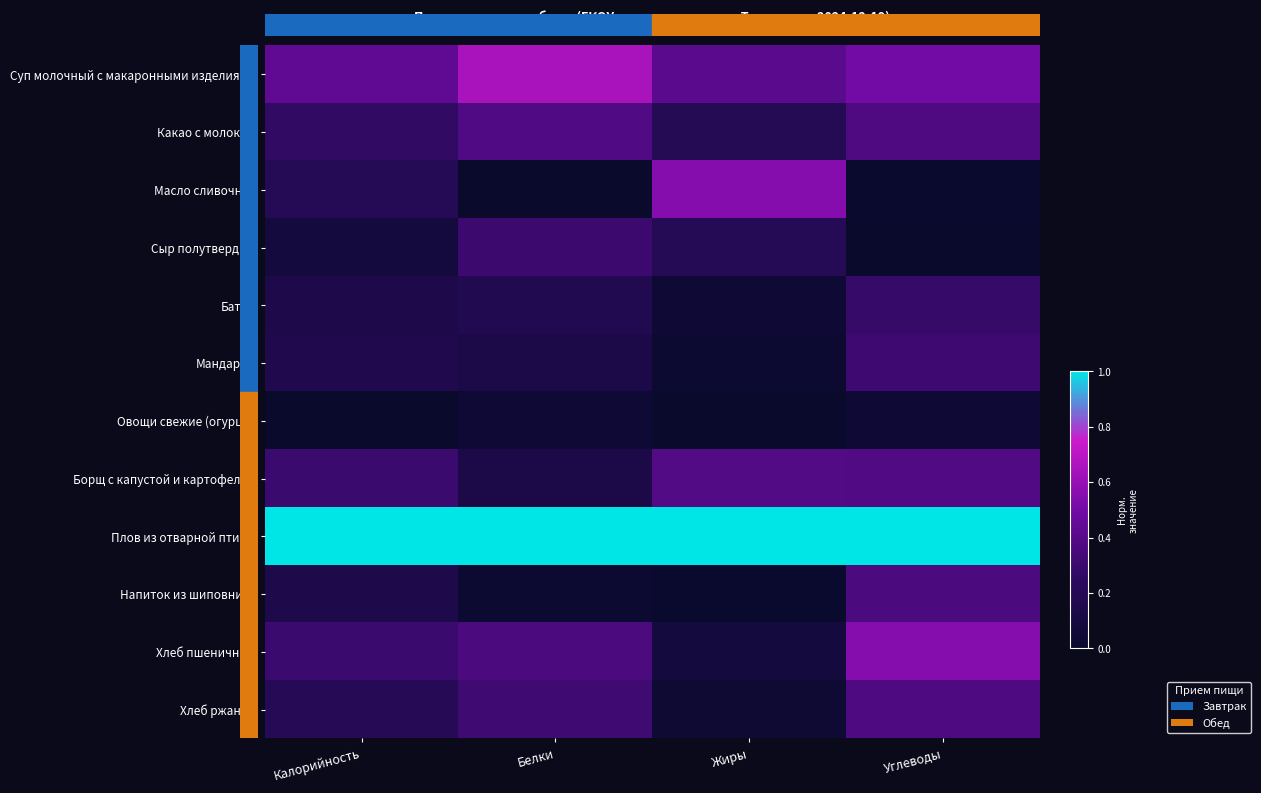

At how many categories does at least one series exceed 0?

4